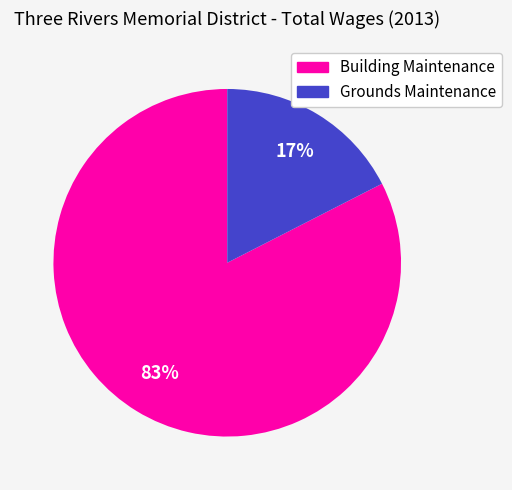

To the nearest percent, what is the combined percentage of Building Maintenance and Grounds Maintenance?

100%